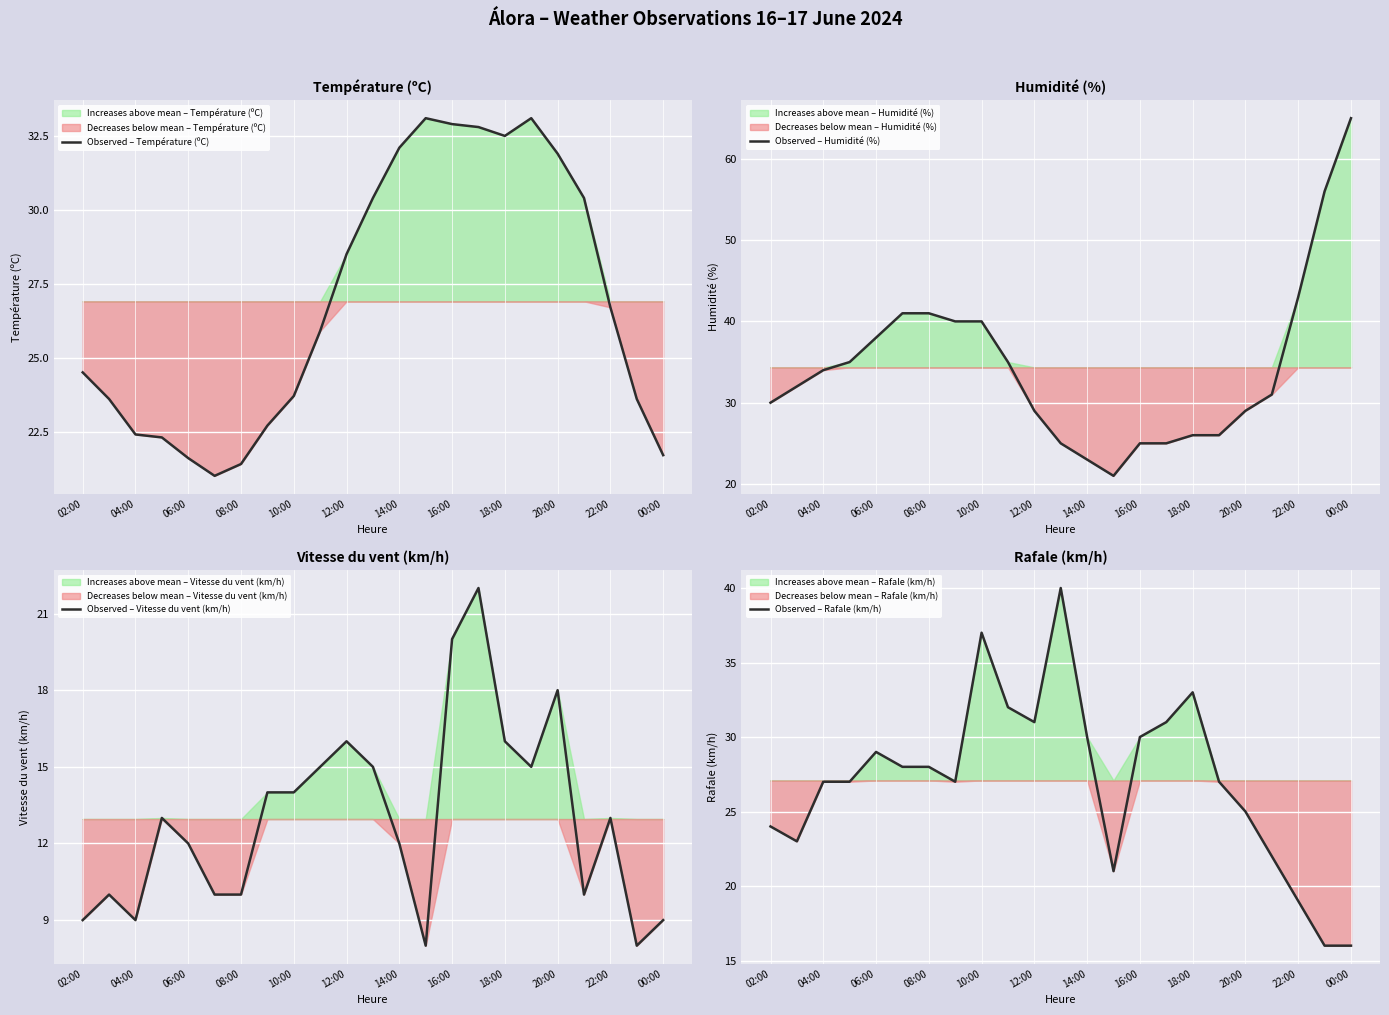

What position from the left is 19?

20